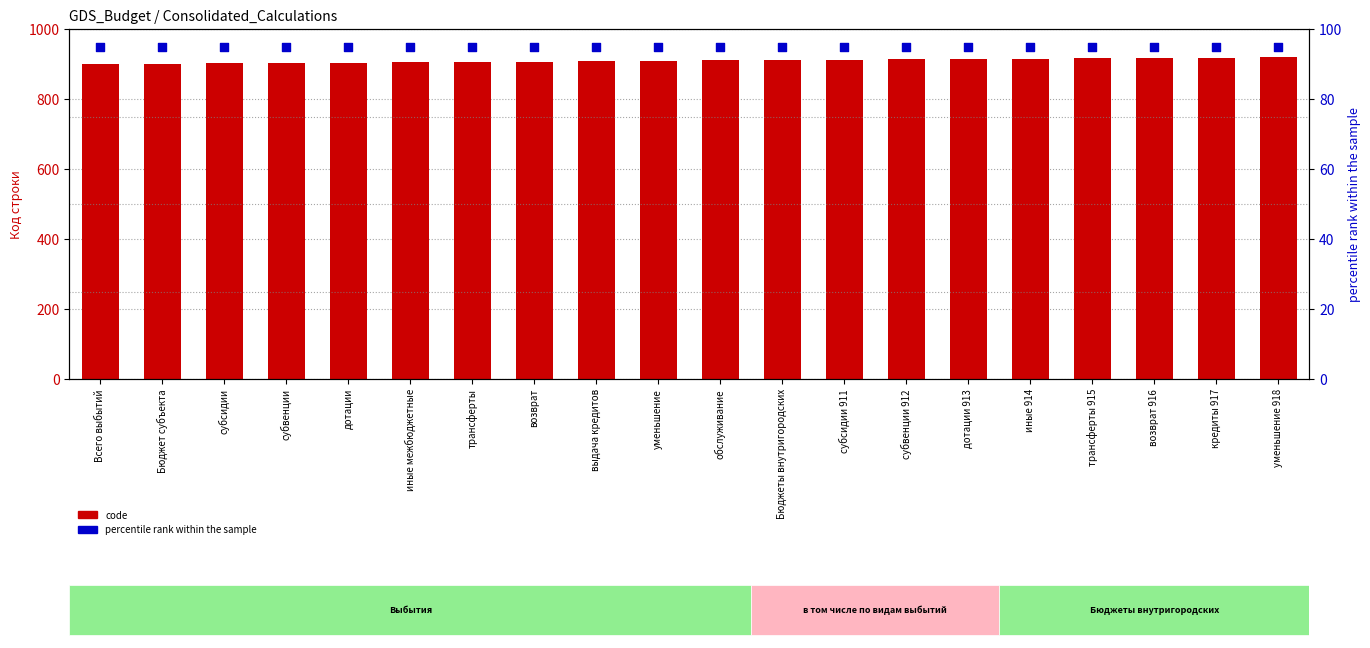

Which series contains the highest Y value?

code